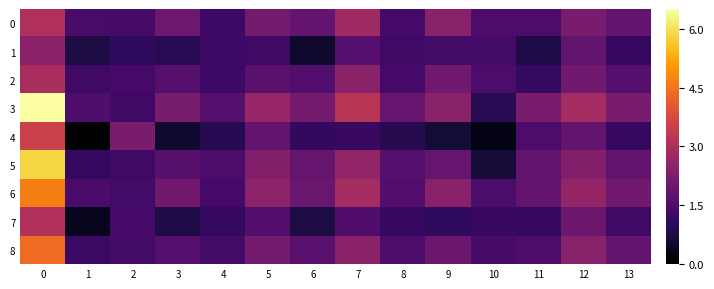

Reading left to right, transcribe all the data shown in this chart.

0: 0=3.0	1=1.4	2=1.4	3=2.0	4=1.3	5=2.1	6=1.8	7=2.8	8=1.4	9=2.4	10=1.5	11=1.5	12=2.2	13=1.8
1: 0=2.5	1=0.8	2=1.1	3=0.9	4=1.3	5=1.3	6=0.5	7=1.6	8=1.3	9=1.3	10=1.3	11=0.8	12=1.8	13=1.1
2: 0=3.0	1=1.3	2=1.4	3=1.6	4=1.3	5=1.7	6=1.6	7=2.4	8=1.3	9=2.0	10=1.5	11=1.1	12=2.0	13=1.6
3: 0=6.5	1=1.5	2=1.3	3=2.2	4=1.6	5=2.7	6=2.1	7=3.2	8=1.9	9=2.4	10=1.0	11=2.2	12=2.9	13=2.2
4: 0=3.5	1=0.0	2=2.2	3=0.5	4=0.9	5=1.8	6=1.1	7=1.2	8=0.9	9=0.6	10=0.2	11=1.5	12=1.8	13=1.1
5: 0=5.9	1=1.1	2=1.3	3=1.7	4=1.5	5=2.3	6=1.9	7=2.6	8=1.6	9=1.9	10=0.7	11=1.8	12=2.3	13=1.8
6: 0=4.7	1=1.4	2=1.3	3=2.1	4=1.4	5=2.5	6=1.9	7=2.9	8=1.6	9=2.4	10=1.5	11=1.8	12=2.6	13=2.0
7: 0=3.1	1=0.4	2=1.4	3=0.8	4=1.1	5=1.6	6=0.7	7=1.5	8=1.2	9=1.0	10=1.2	11=1.1	12=2.0	13=1.3
8: 0=4.4	1=1.2	2=1.3	3=1.6	4=1.3	5=2.1	6=1.7	7=2.5	8=1.5	9=2.0	10=1.4	11=1.5	12=2.4	13=1.8